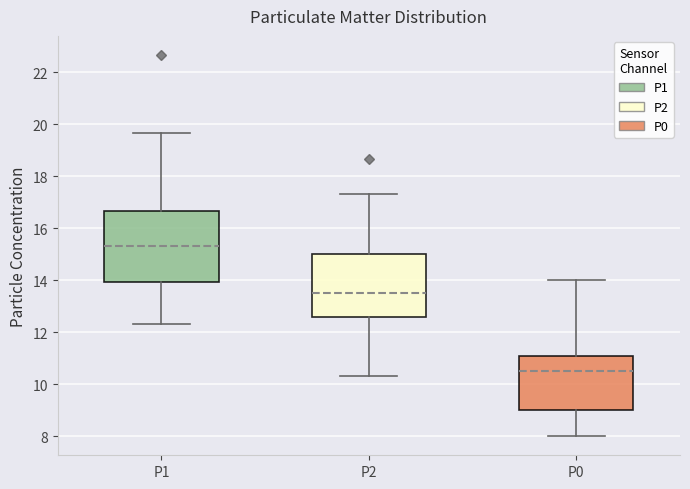

Reading left to right, transcribe this box plot: for each box, give where its median line is, the range the box spans, and where its two whiskers end, as read against the y-axis. The values are not printed on the chart, so give them approximately, as read against the axis.

P1: median 15.4, box 14.0 to 16.6, whiskers 12.4 to 19.6
P2: median 13.6, box 12.6 to 15.0, whiskers 10.4 to 17.4
P0: median 10.6, box 9.0 to 11.0, whiskers 8.0 to 14.0